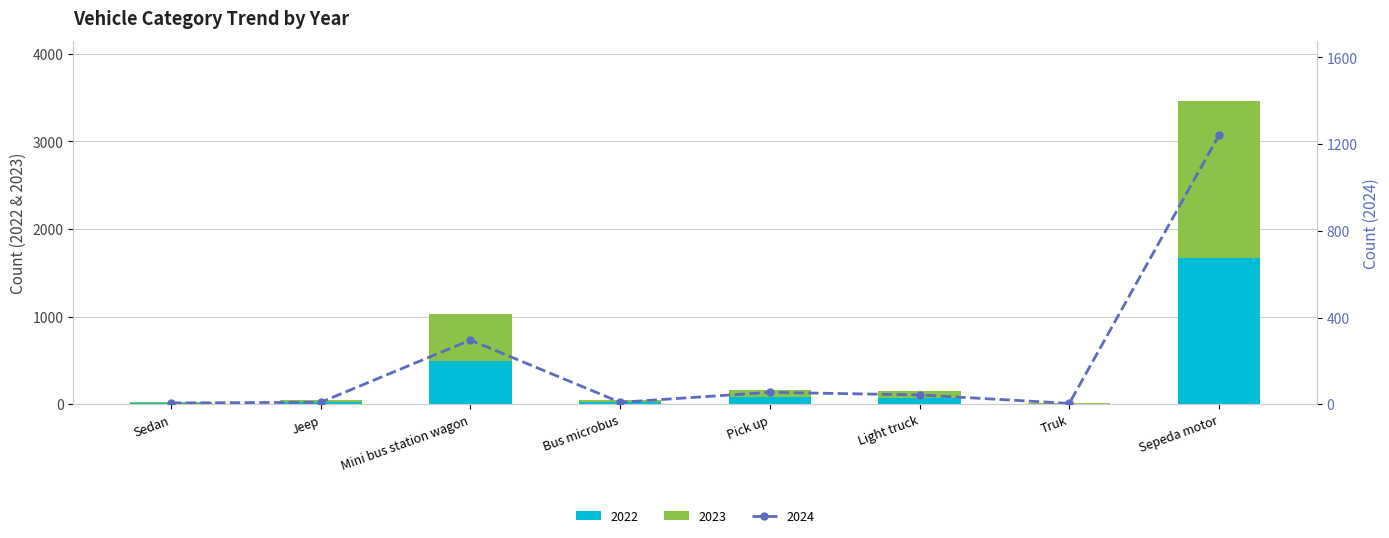

At how many categories does at least one series exceed 1512?

1